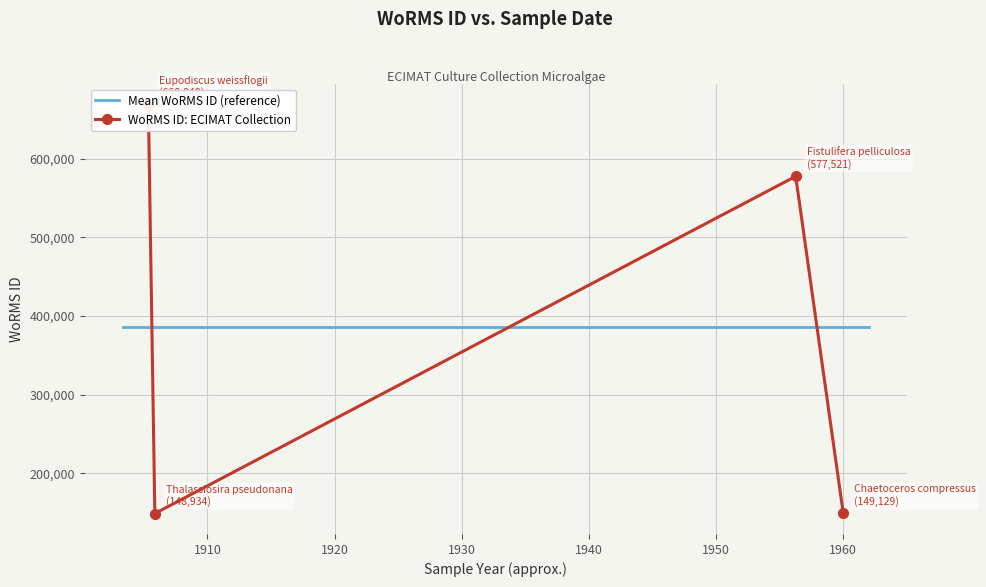

True or false: the data shows 826164 at 06-04-1956.

False